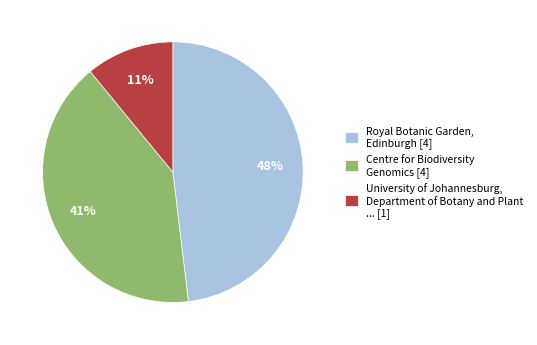

Is it true that University of Johannesburg, Department of Botany and Plant ... [1] is 1% of the pie?

False